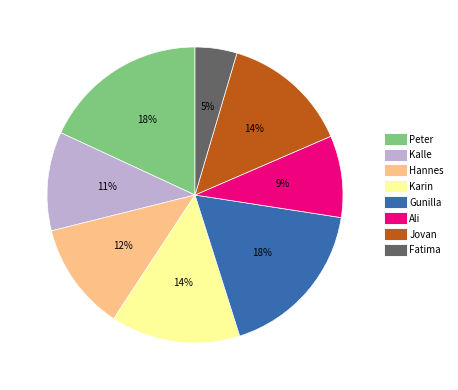

To the nearest percent, what is the difference between the Jovan and Kalle slice percentages?

3%